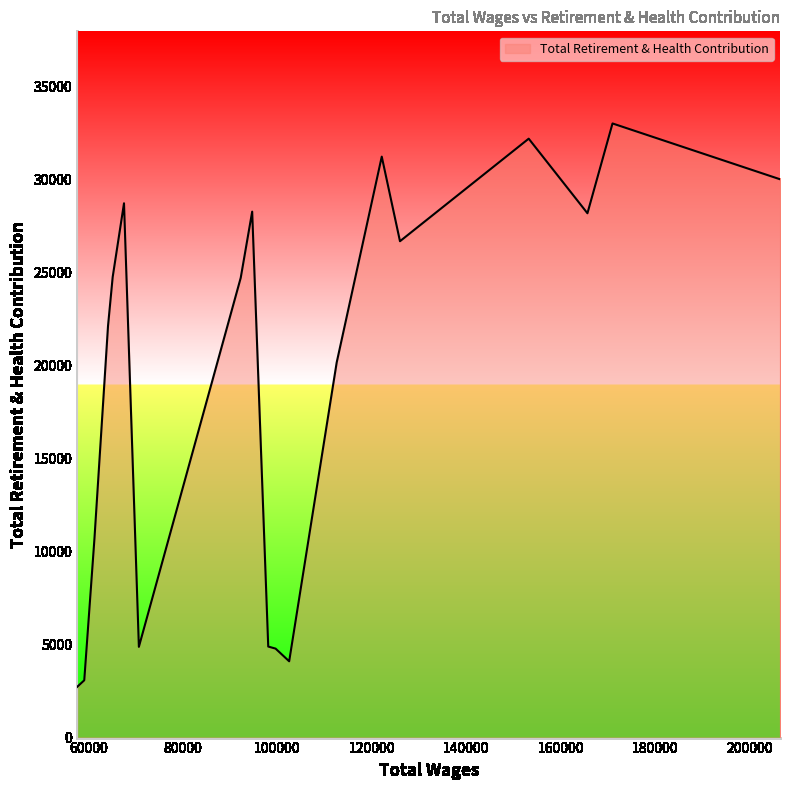

What is the greatest value displayed?

33031